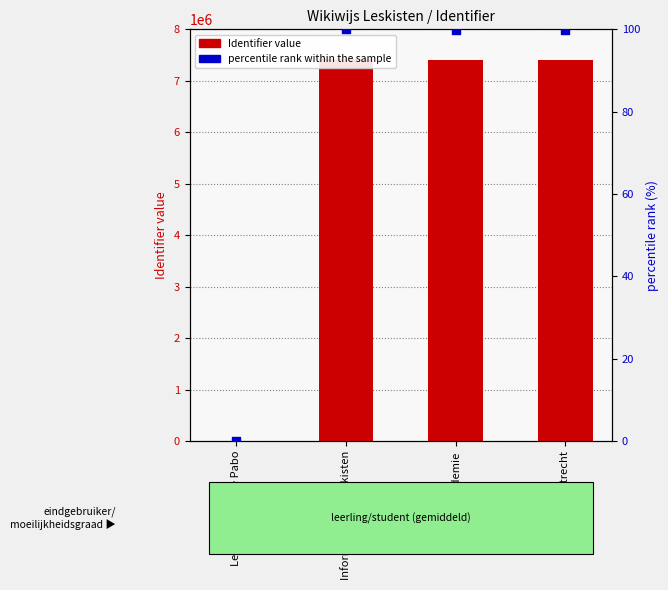

Which series has the largest total across all categories?

Identifier (count-like)